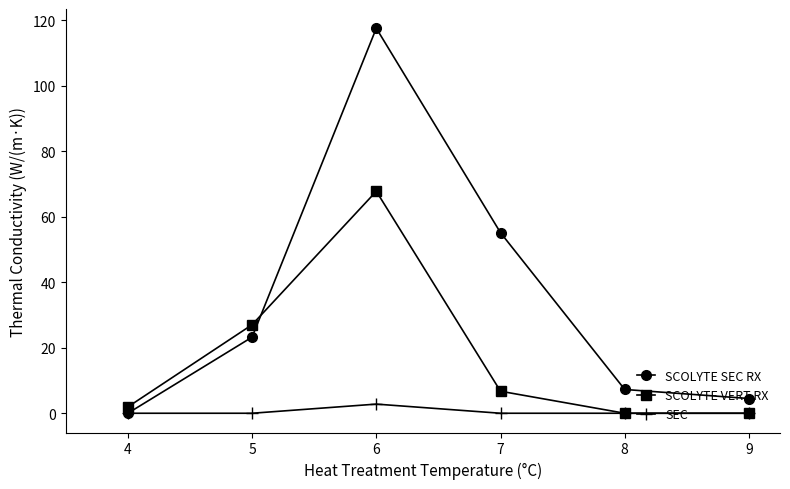

In SCOLYTE SEC RX, how many points are higher than both neighbors (excluding endpoints)?

1